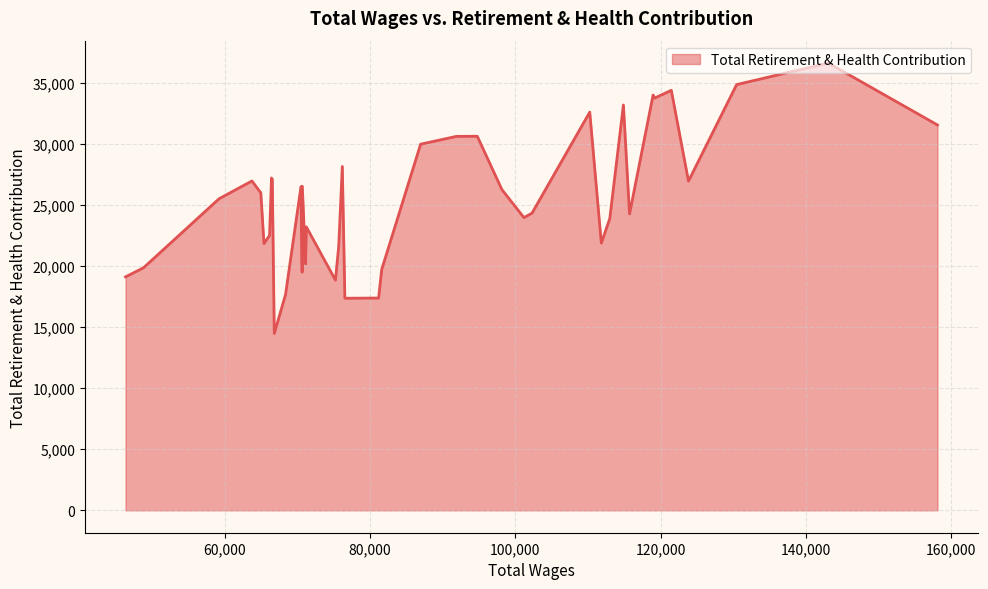

What is the maximum value shown in the chart?

36628